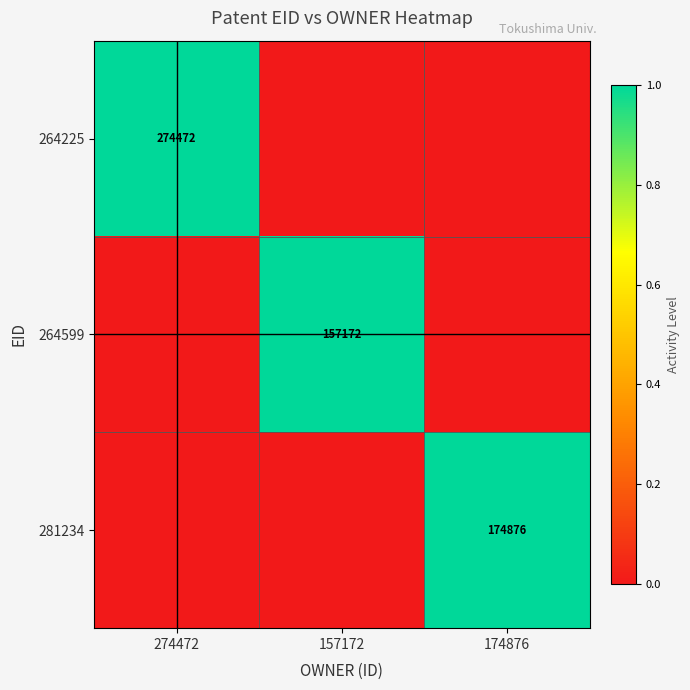

True or false: 281234 has a value of 240793 at 174876.

False